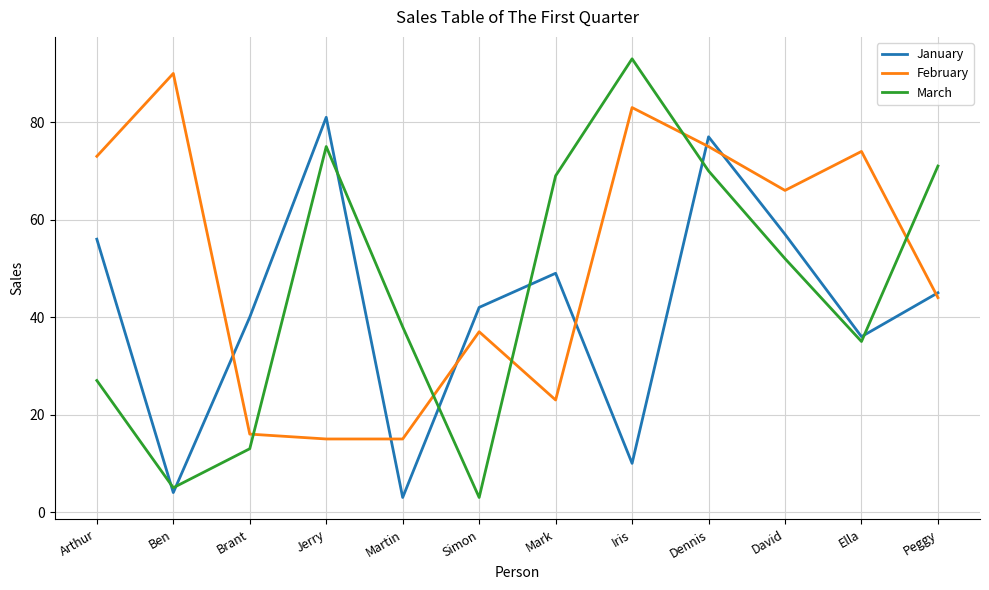

Which series has the largest total across all categories?

February